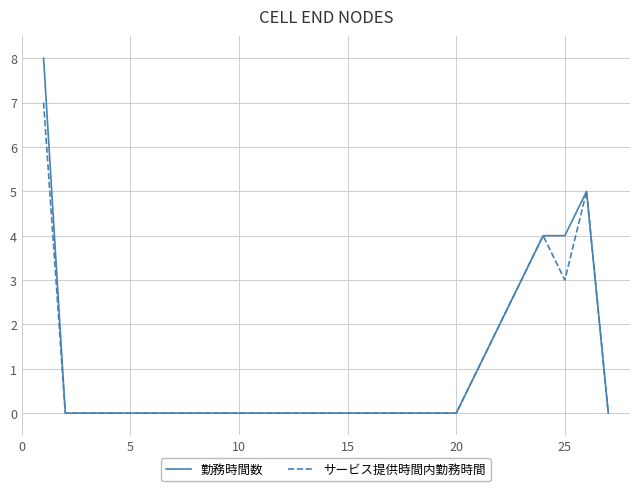

Rank the series by their maximum value, from highest to lowest.

勤務時間数, サービス提供時間内勤務時間